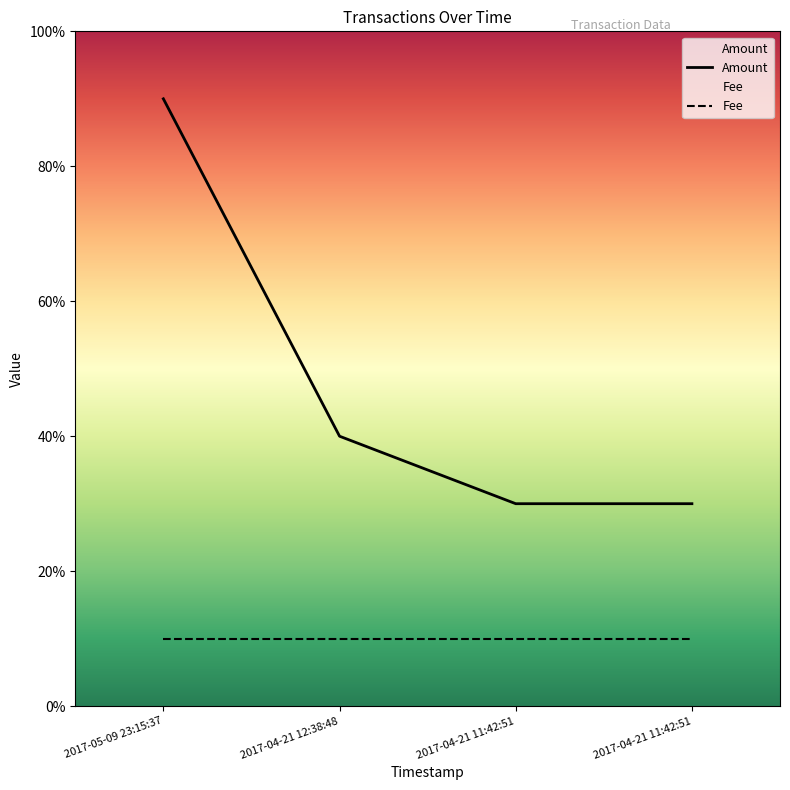

What are all the series names shown in the legend?

Amount, Fee